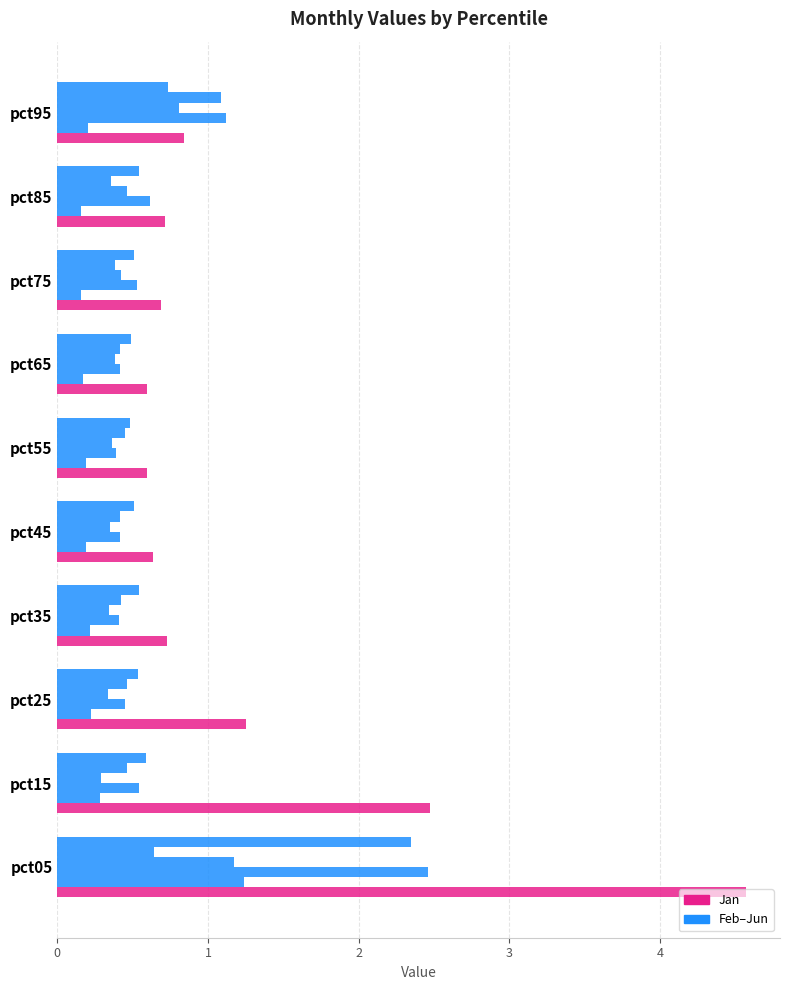

True or false: Jun has a value of 2.3 at pct05.

True